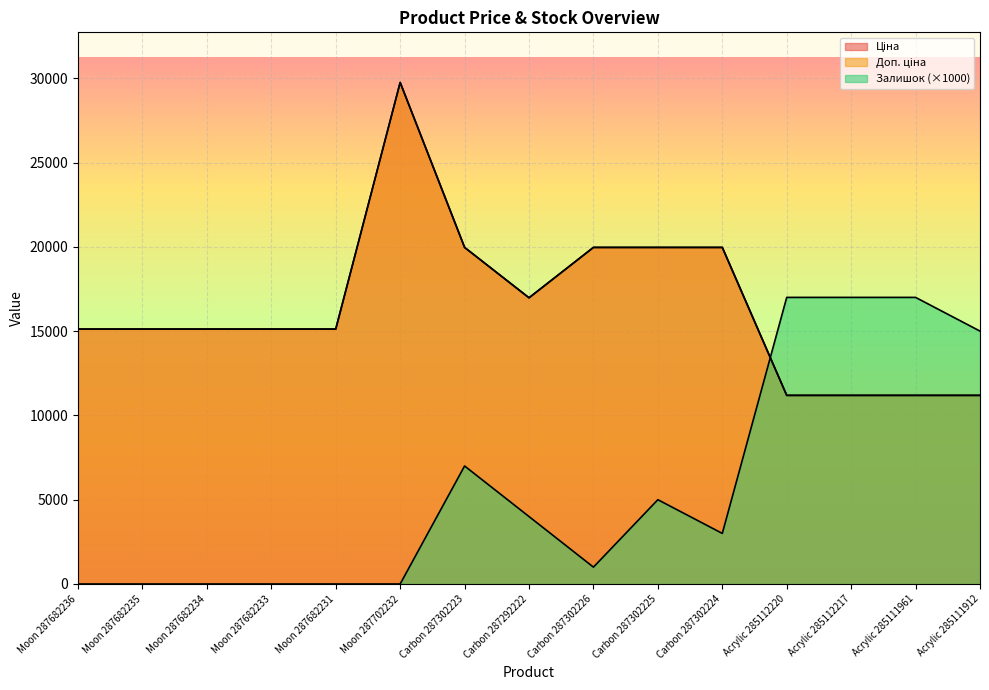

True or false: Ціна and Доп. ціна cross at least once.

False